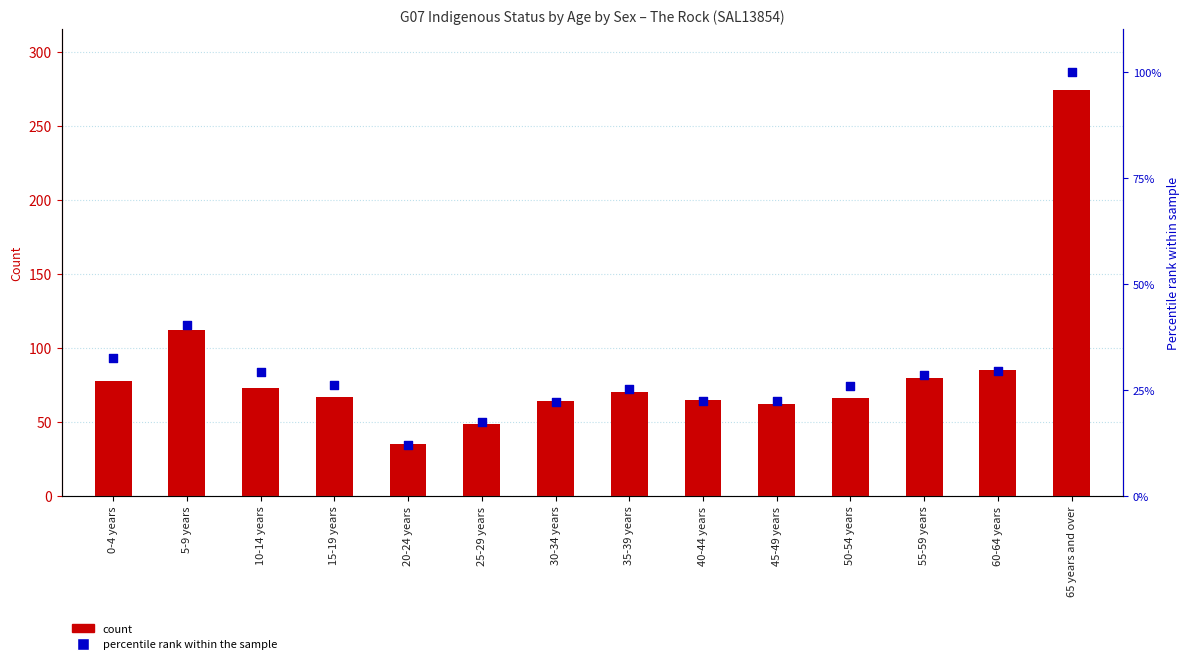

At how many categories does at least one series exceed 230?

1